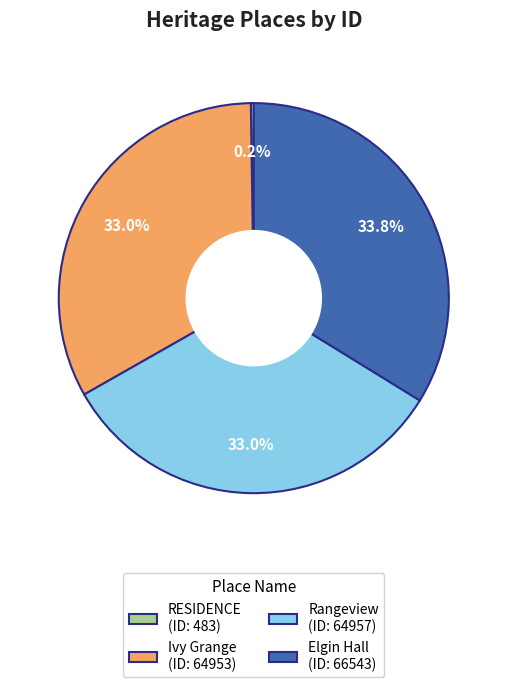

Does any single category account for the majority?

No